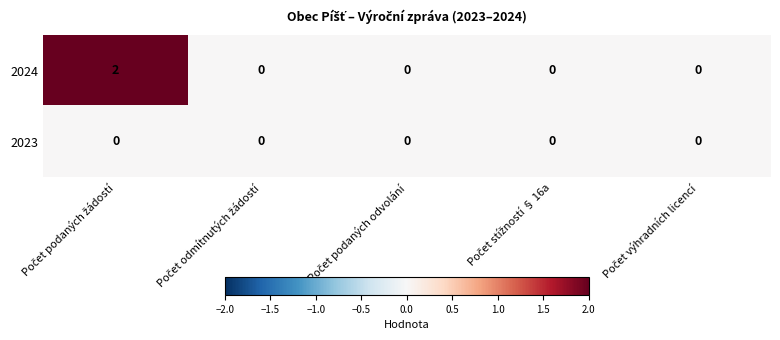

Which series has the widest spread of values?

2024